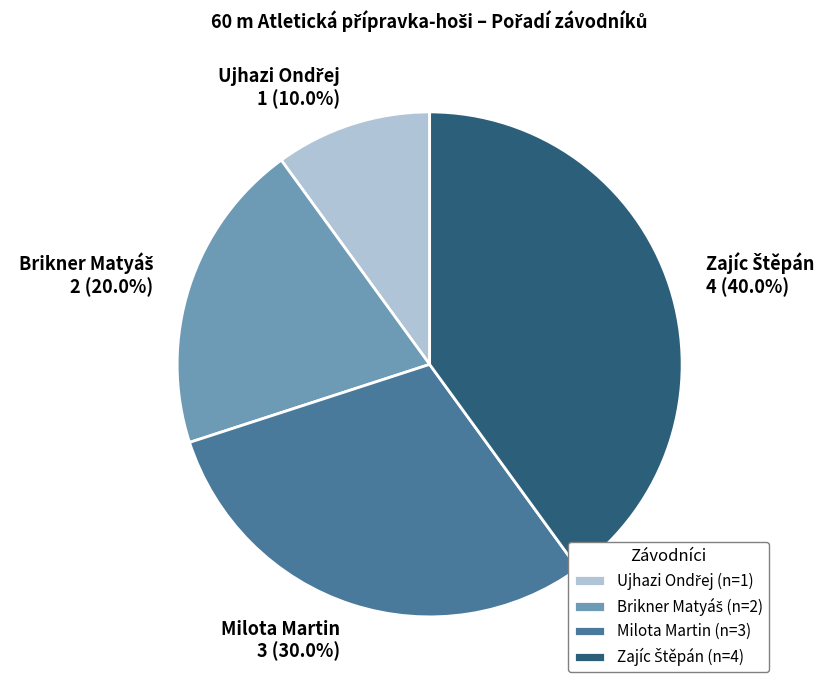

Does any single category account for the majority?

No